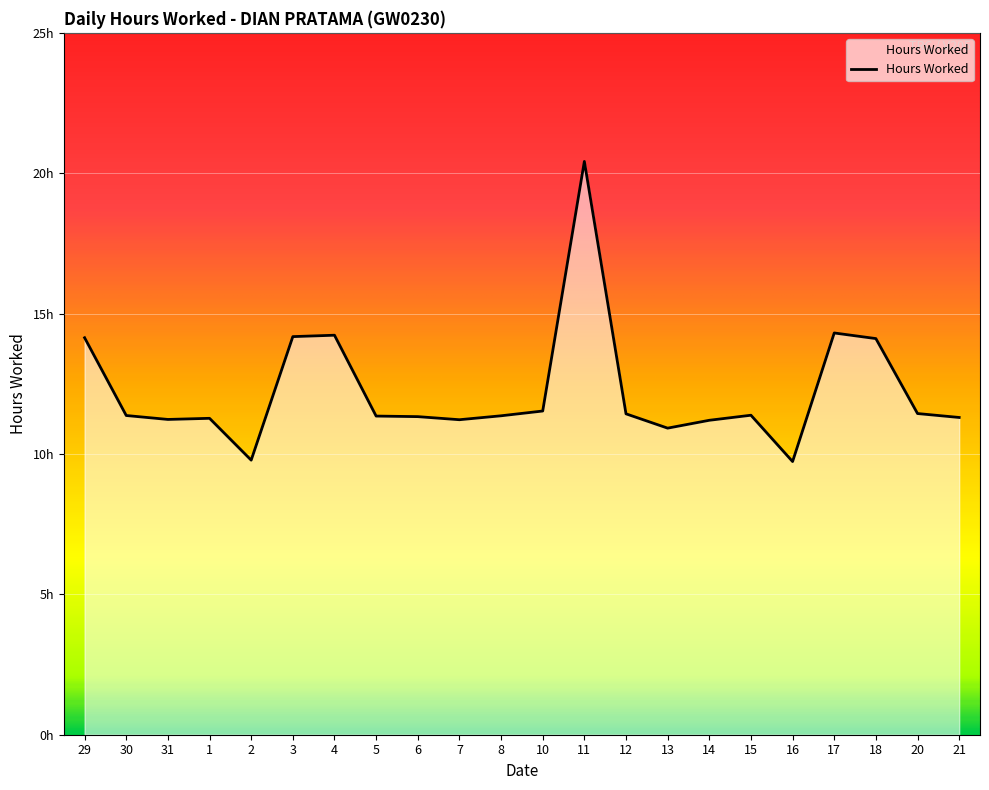

Does the chart have visible grid lines?

Yes